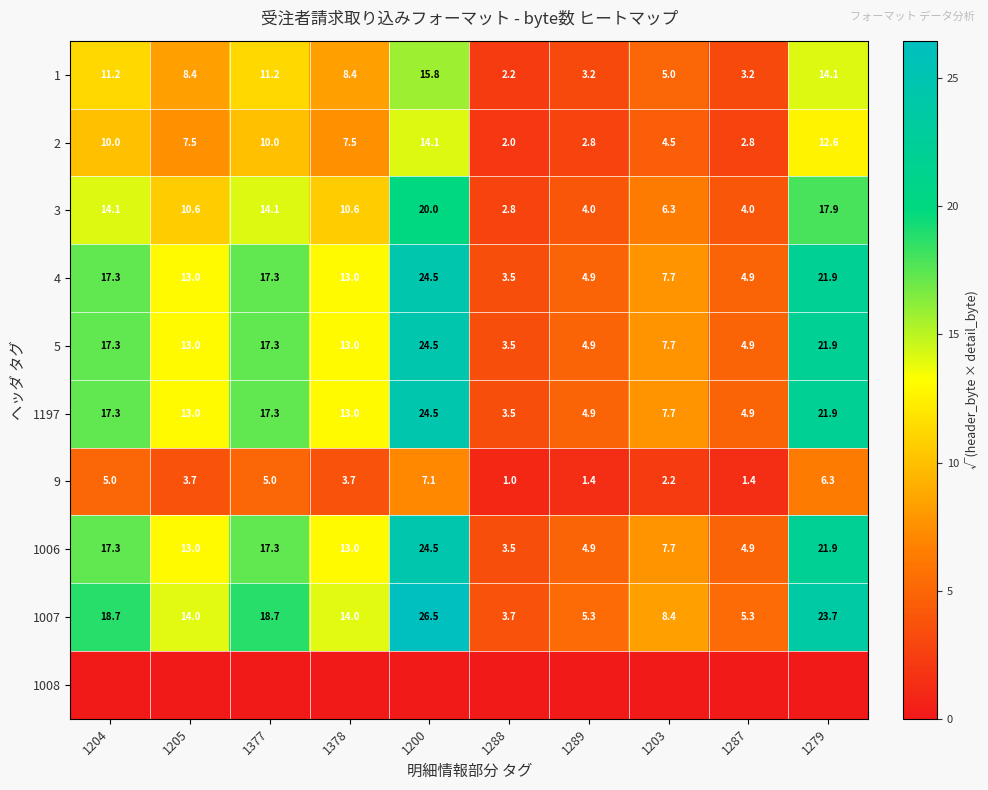

Is the value of 3 at 1279 greater than the value of 9 at 1377?

Yes